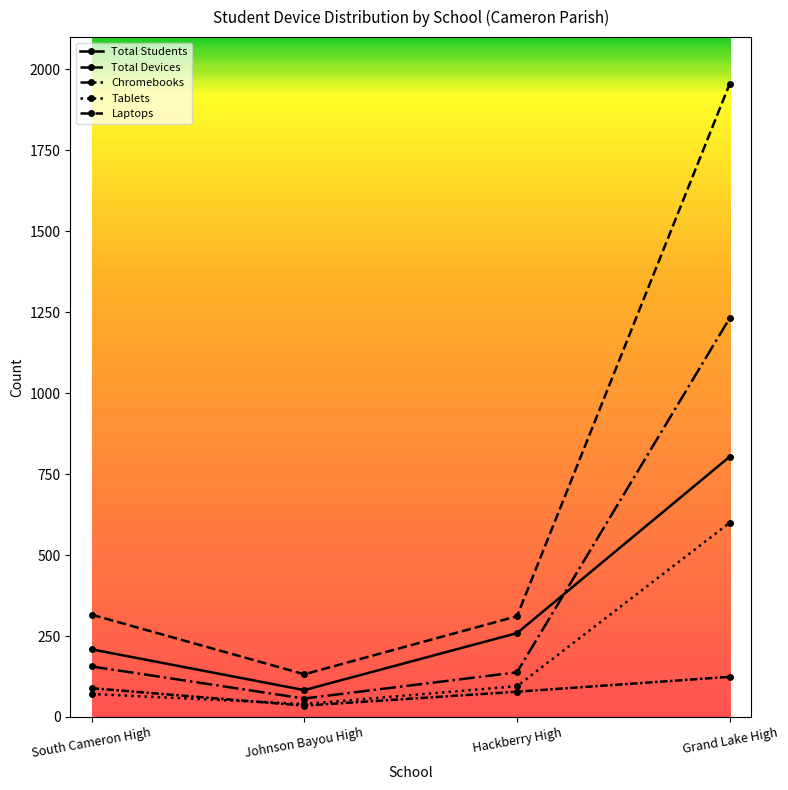

Where is the first local minimum for Total Students?

Johnson Bayou High